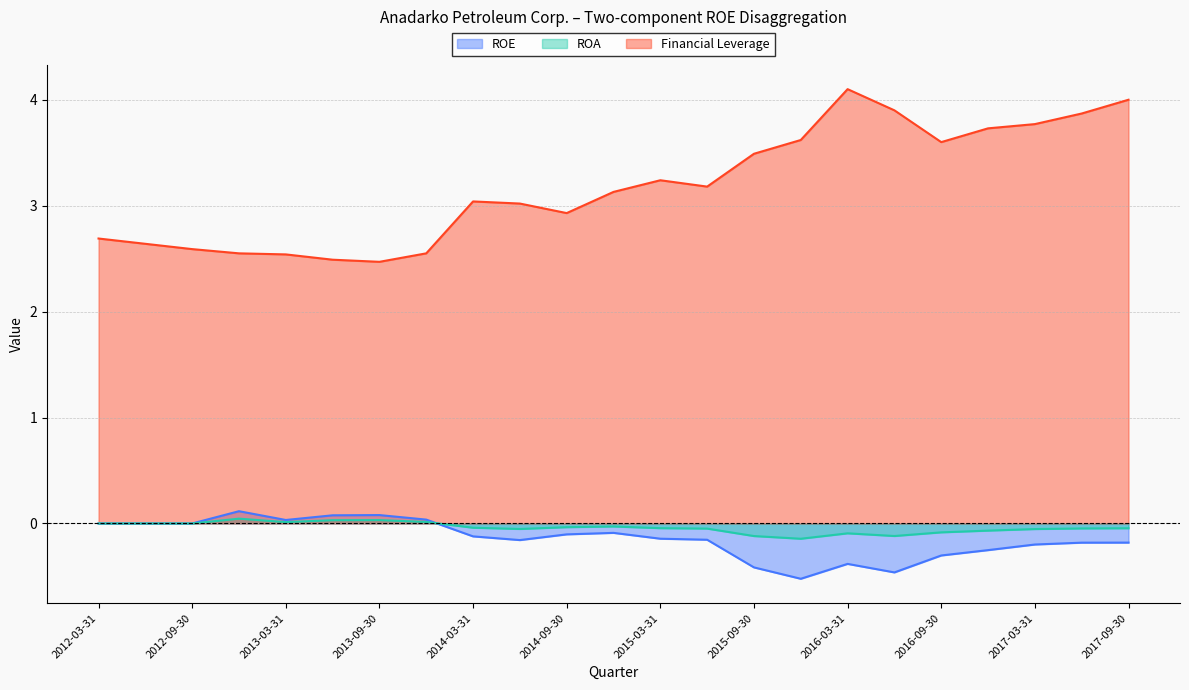

List the labels in order of Financial Leverage value, smallest first.

2013-09-30, 2013-06-30, 2013-03-31, 2012-12-31, 2013-12-31, 2012-09-30, 2012-06-30, 2012-03-31, 2014-09-30, 2014-06-30, 2014-03-31, 2014-12-31, 2015-06-30, 2015-03-31, 2015-09-30, 2016-09-30, 2015-12-31, 2016-12-31, 2017-03-31, 2017-06-30, 2016-06-30, 2017-09-30, 2016-03-31